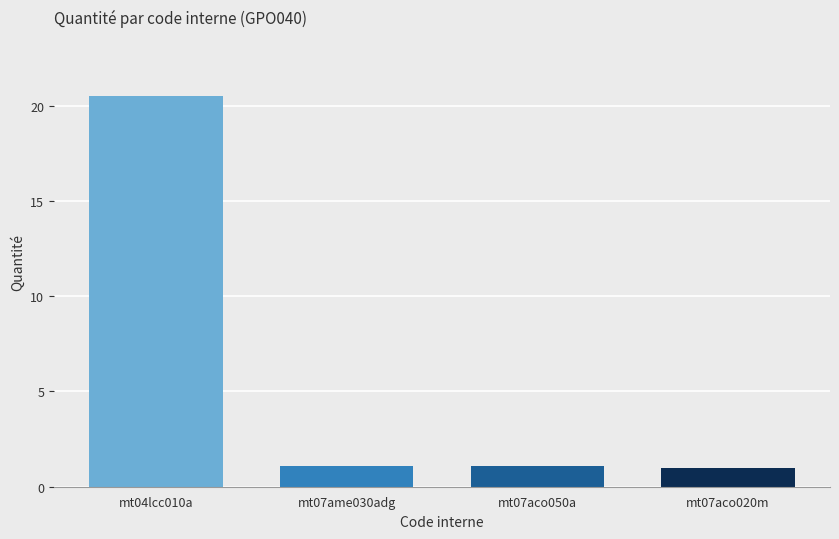

Reading left to right, extract all data points from this chart.

mt04lcc010a=20.5	mt07ame030adg=1.1	mt07aco050a=1.1	mt07aco020m=1.0